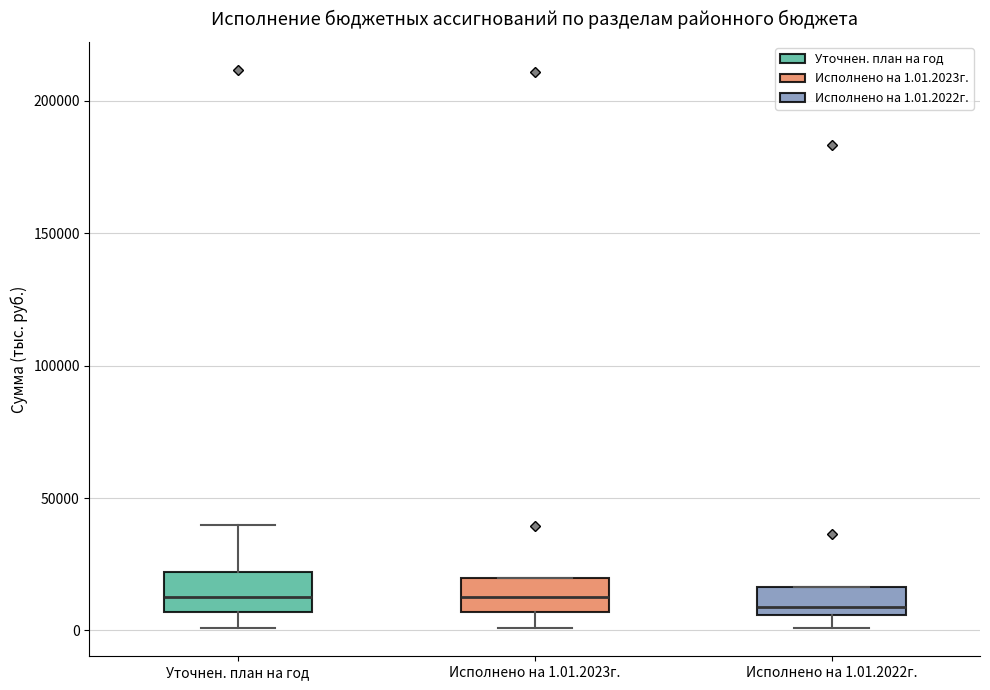

Reading left to right, transcribe this box plot: for each box, give where its median line is, the range the box spans, and where its two whiskers end, as read against the y-axis. The values are not printed on the chart, so give them approximately, as read against the axis.

Уточнен. план на год: median 15000, box 5000 to 20000, whiskers 0 to 40000
Исполнено на 1.01.2023г.: median 15000, box 5000 to 20000, whiskers 0 to 20000
Исполнено на 1.01.2022г.: median 10000, box 5000 to 15000, whiskers 0 to 15000